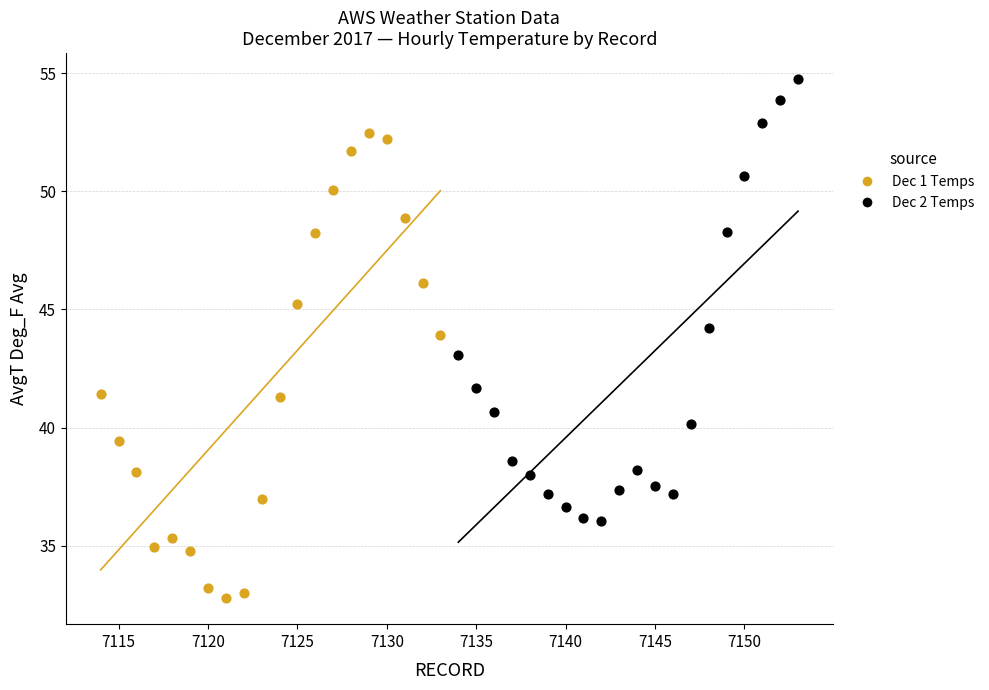

Which series reaches the maximum Y coordinate?

Dec 2 Temps